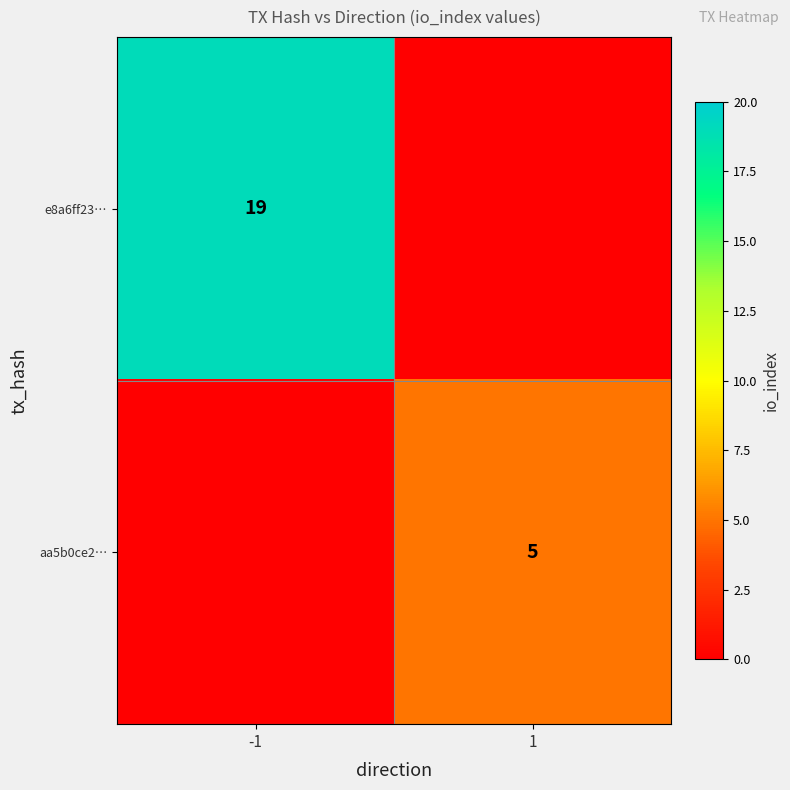

Is it true that e8a6ff23… equals 10 at -1?

False